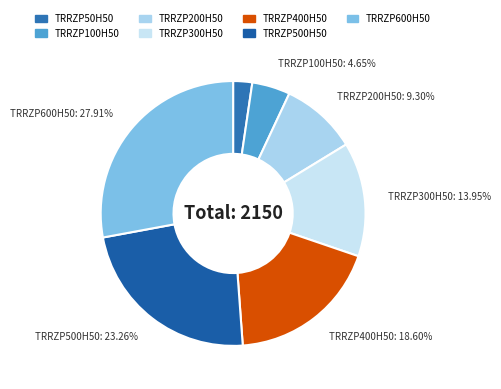

Count the number of slices in the pie.

7